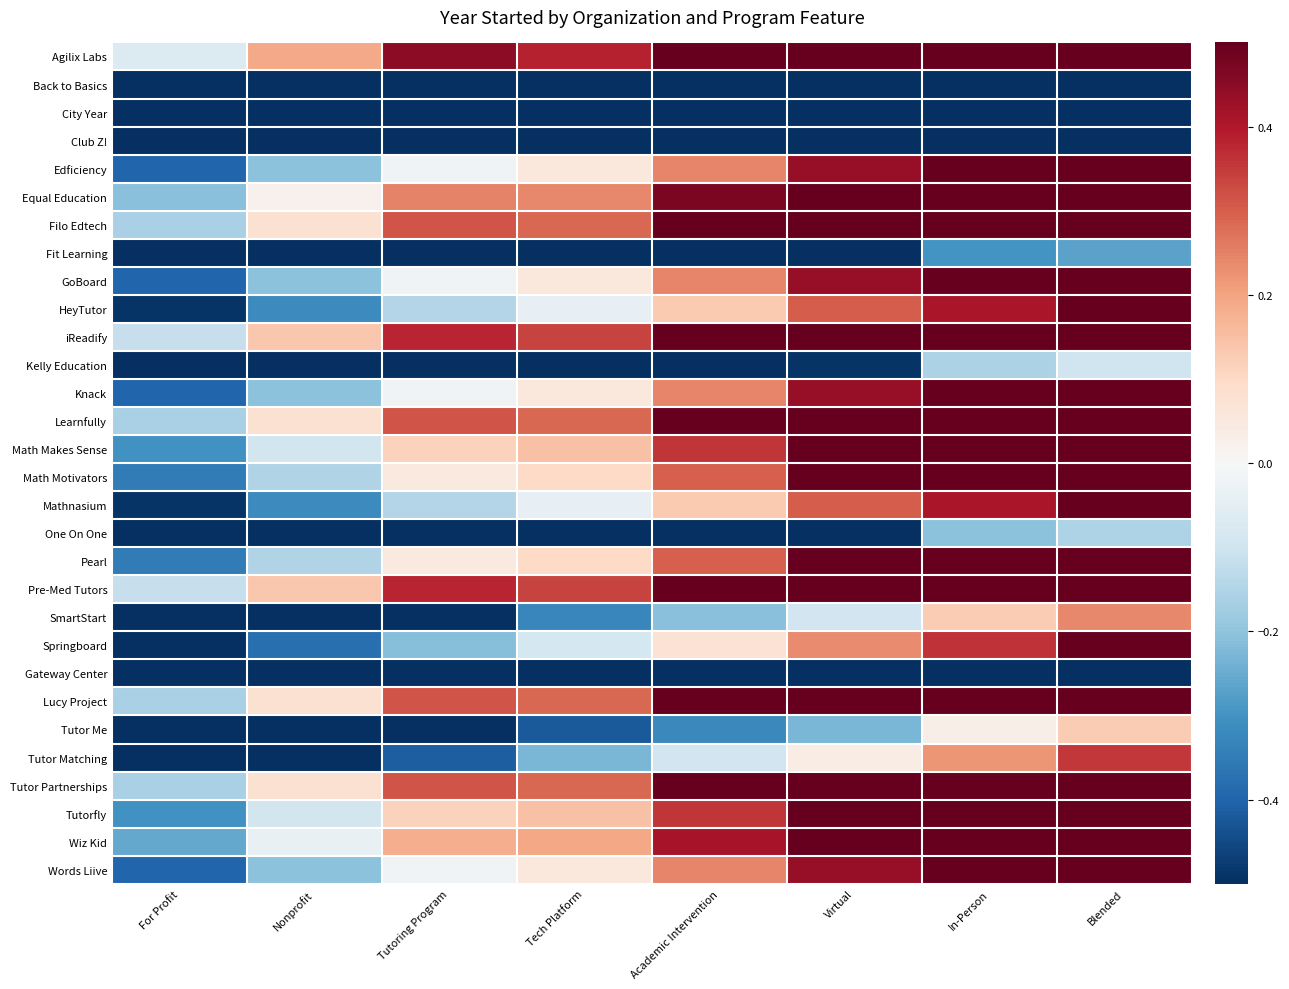

What is the total value across all series at Tech Platform?

-1.6